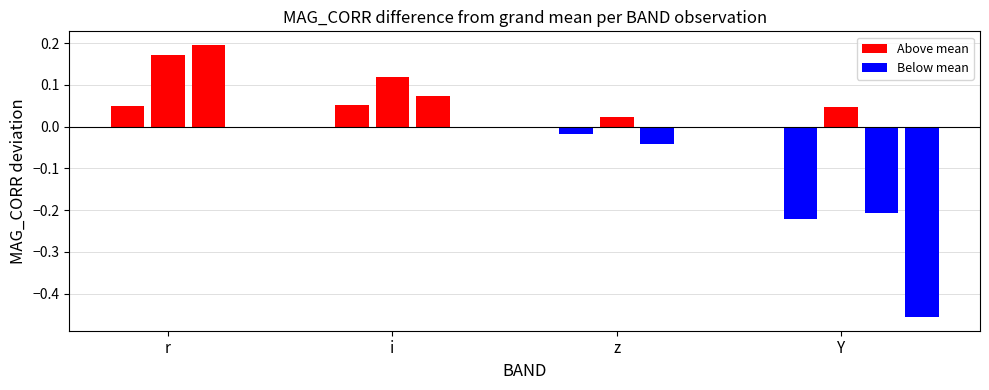

List the labels in order of value, largest first.

2, 1, 4, 5, 3, 0, 10, 7, 6, 8, 11, 9, 12